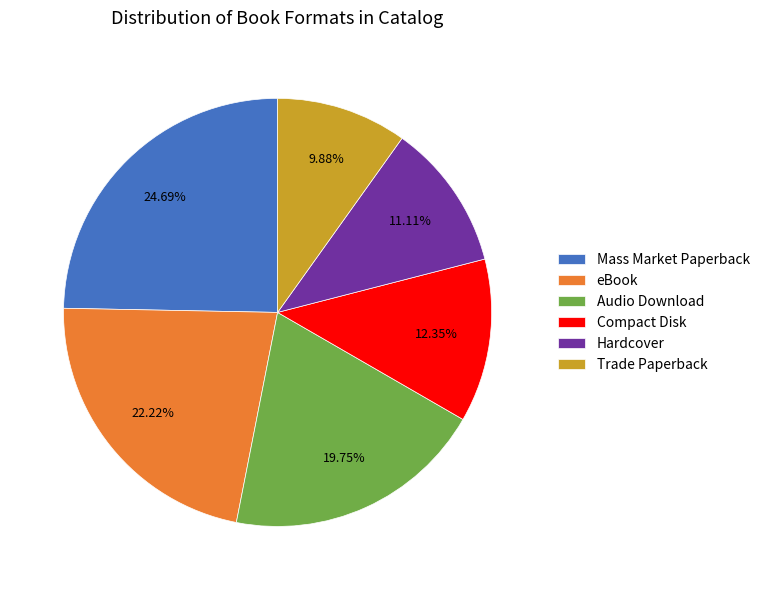

What percentage do eBook and Mass Market Paperback together represent?

46.9%